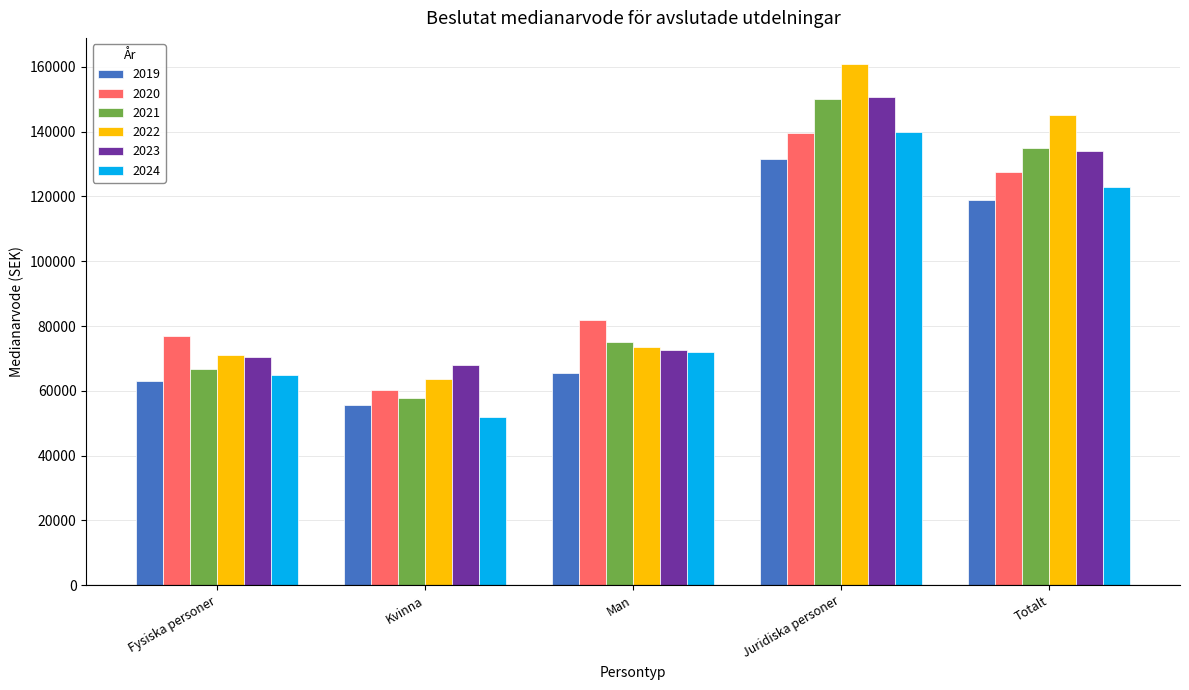

Which series has the largest range (max minus min)?

2022